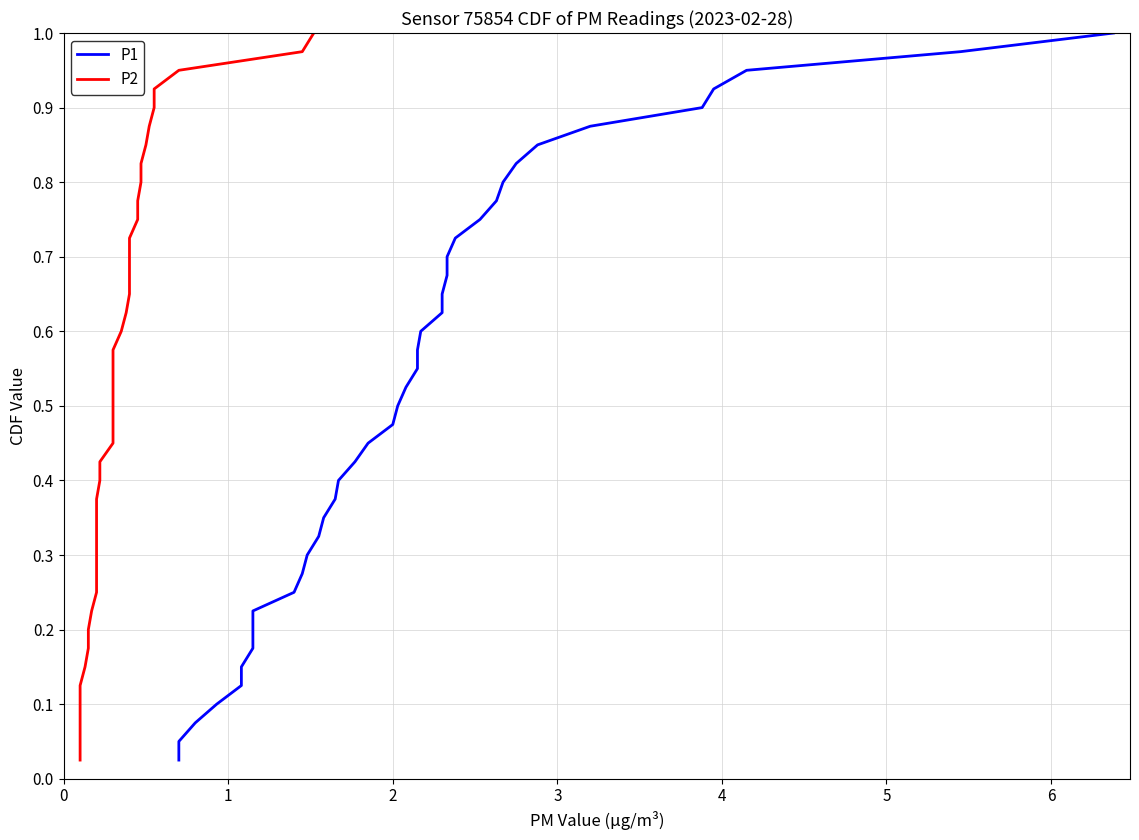

How many lines are shown in the chart?

2